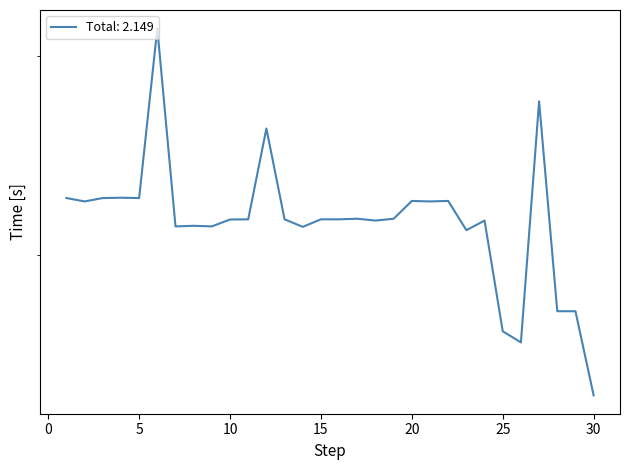

True or false: the data shows 0.1 at 8.

True